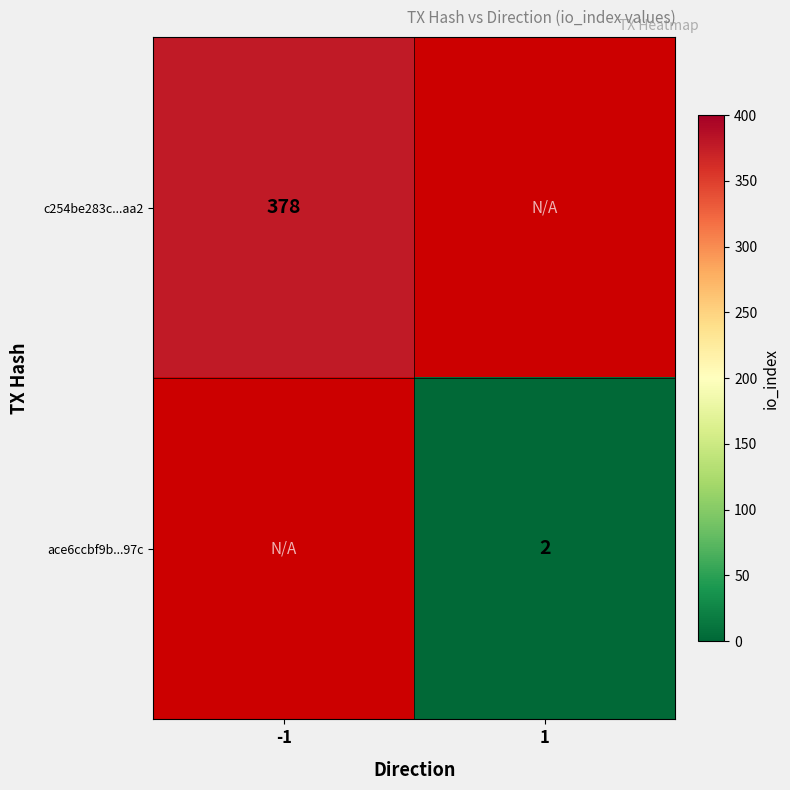

Is the value of c254be283c...aa2 at -1 greater than the value of ace6ccbf9b...97c at 1?

Yes